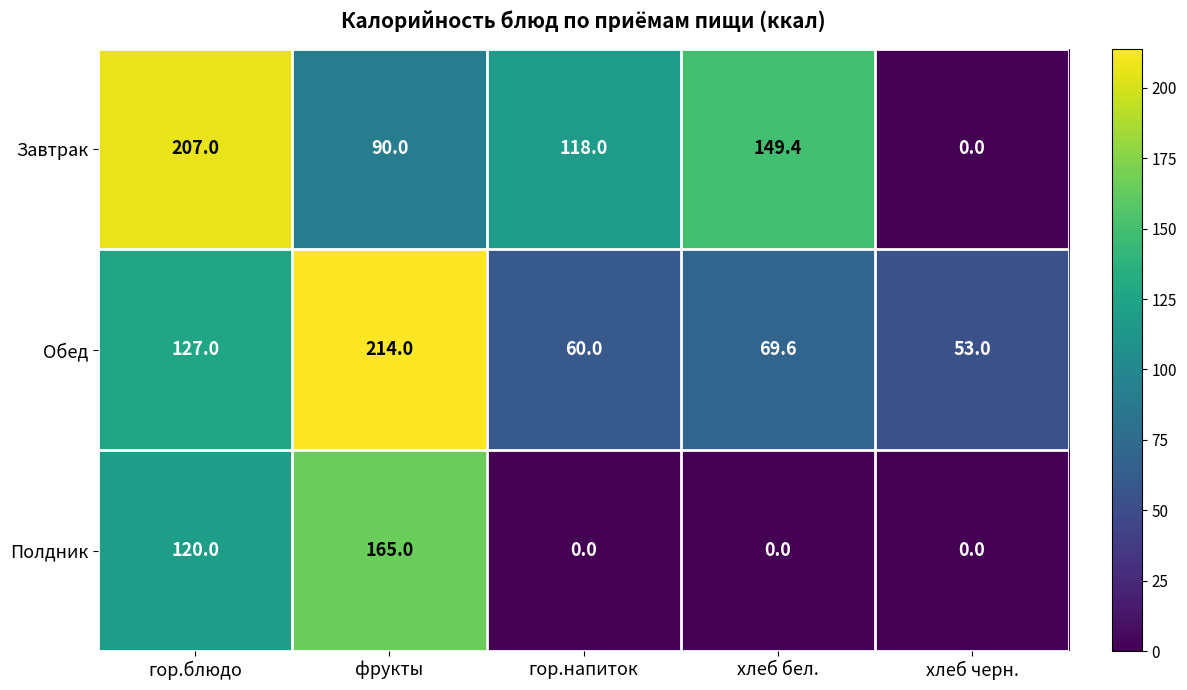

How many Полдник values are between 0 and 120?

4